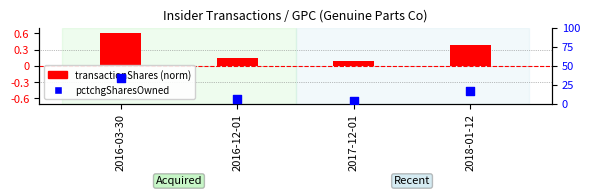

Which series reaches the maximum Y coordinate?

transactionShares (norm)